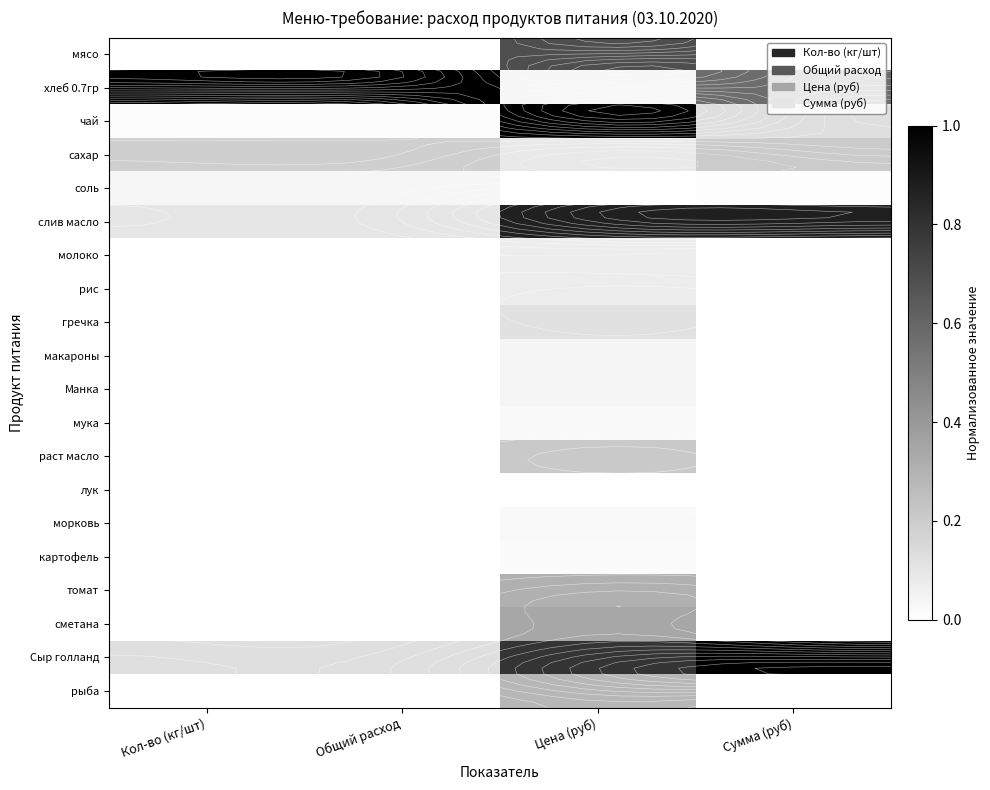

How many distinct data groups are displayed?

20